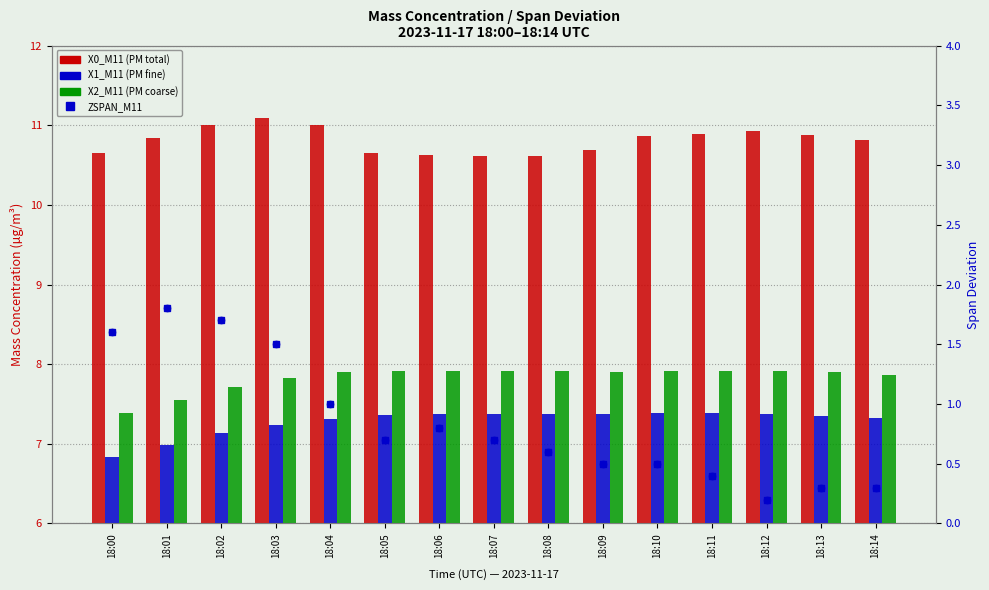

At how many categories does at least one series exceed 6?

15